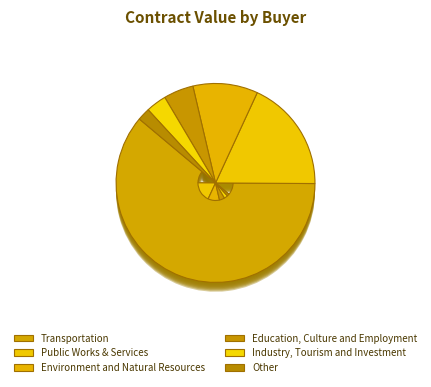

To the nearest percent, what is the combined percentage of Education, Culture and Employment and Transportation?

66%